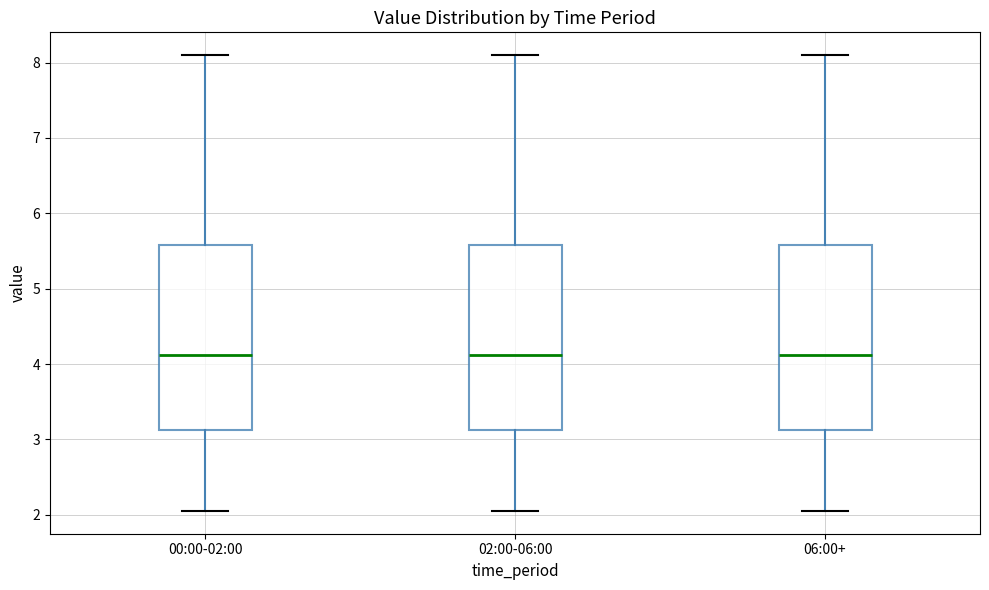

Reading left to right, transcribe this box plot: for each box, give where its median line is, the range the box spans, and where its two whiskers end, as read against the y-axis. The values are not printed on the chart, so give them approximately, as read against the axis.

00:00-02:00: median 4.1, box 3.1 to 5.6, whiskers 2.1 to 8.1
02:00-06:00: median 4.1, box 3.1 to 5.6, whiskers 2.1 to 8.1
06:00+: median 4.1, box 3.1 to 5.6, whiskers 2.1 to 8.1